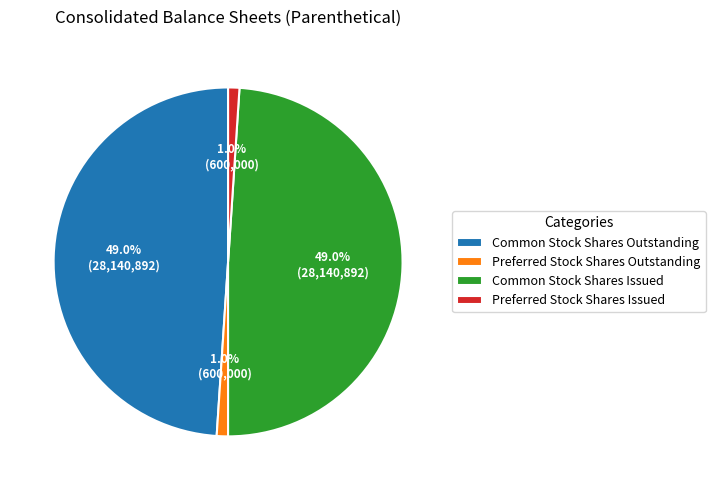

Is there a majority slice in this chart?

No